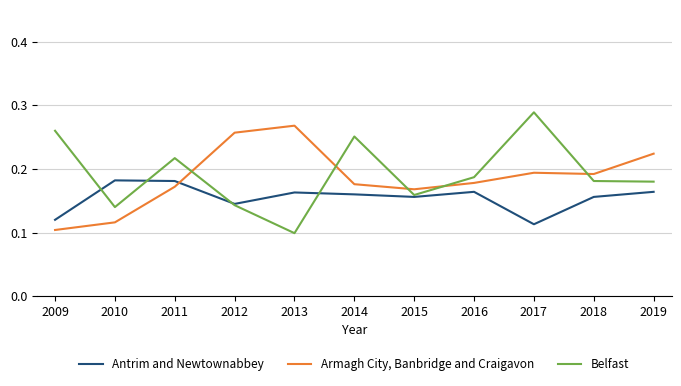

How many Belfast values are between 0 and 1?

11